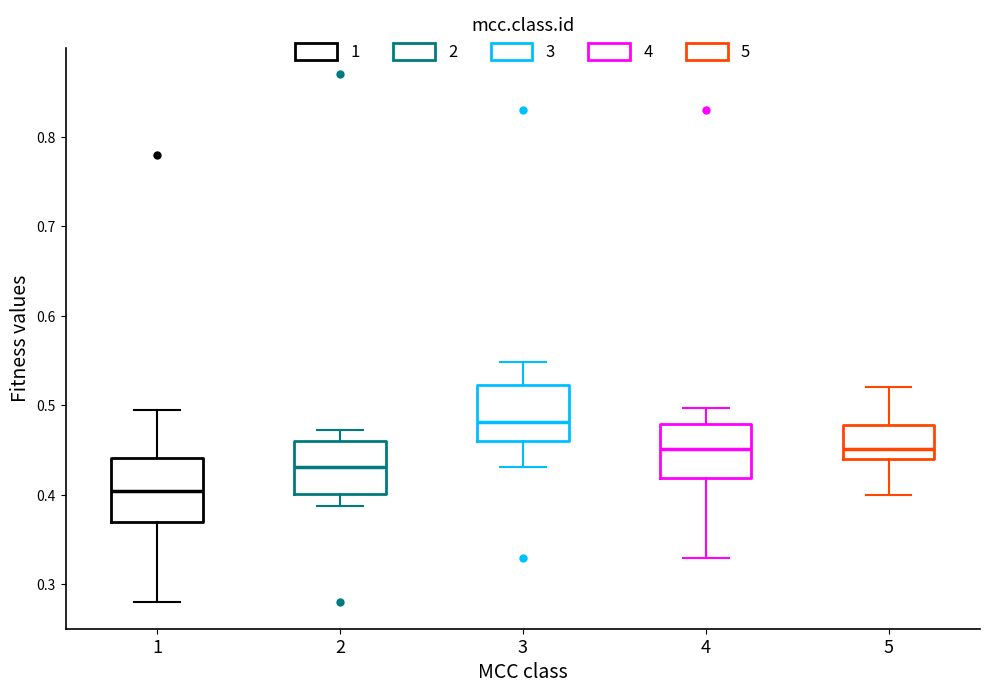

Which box has the highest median line?

3